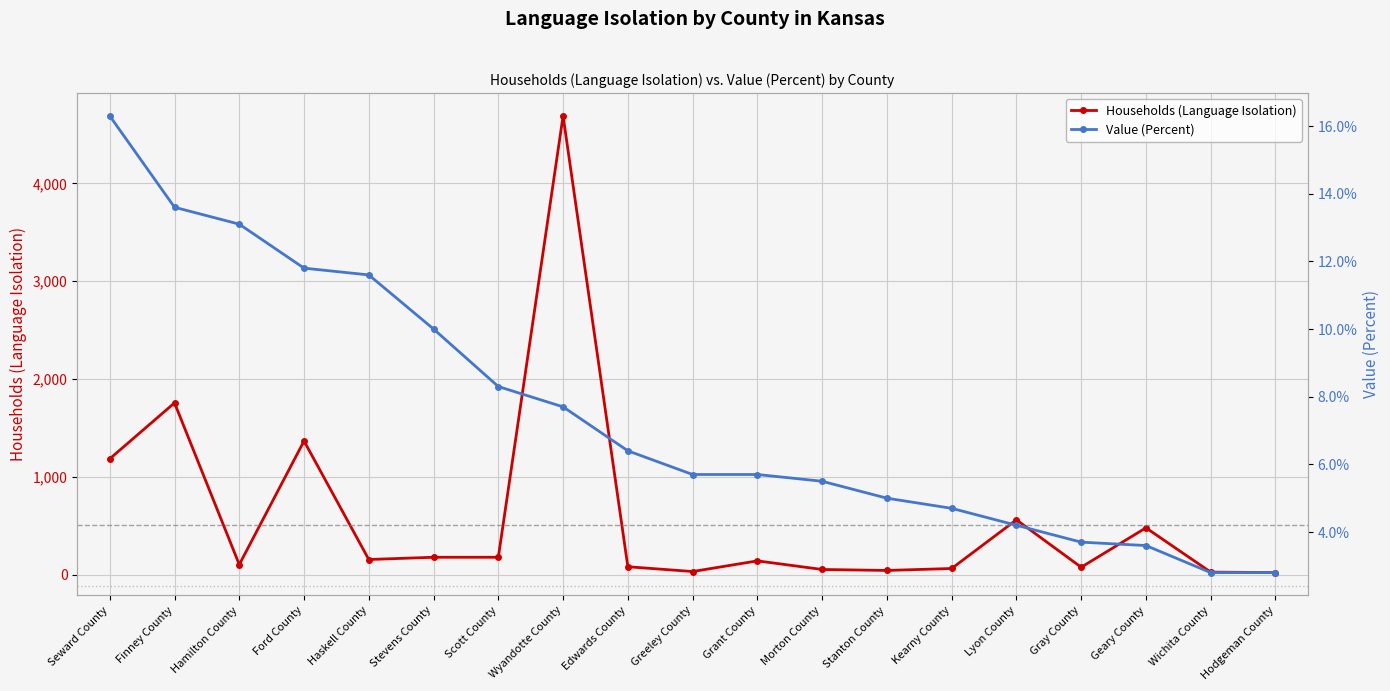

Between Ford County and Hodgeman County, which series saw the biggest shift?

Households (Language Isolation)